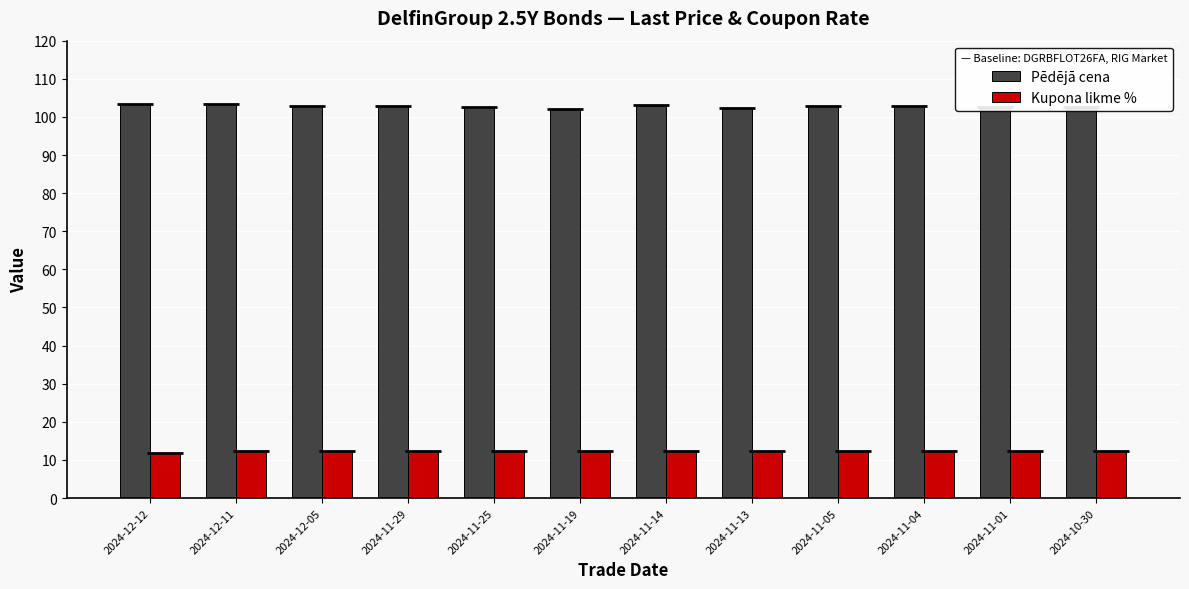

Where is Pēdējā cena nearest to the value 102?

2024-11-19